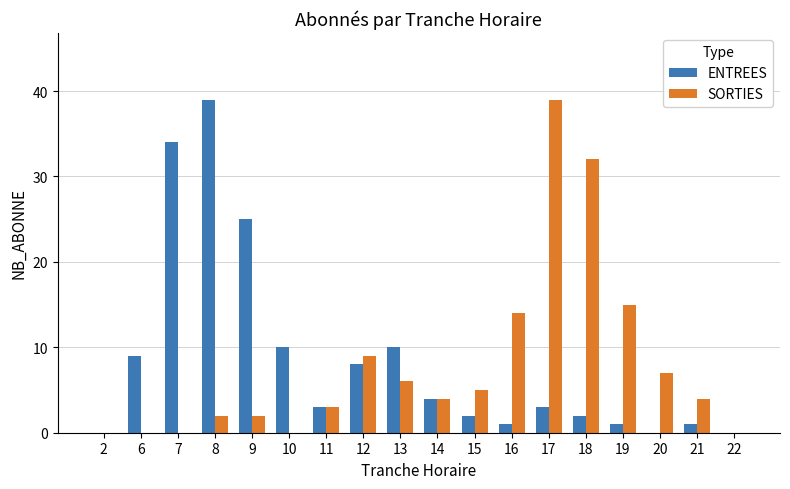

Count the number of data series in this chart.

2